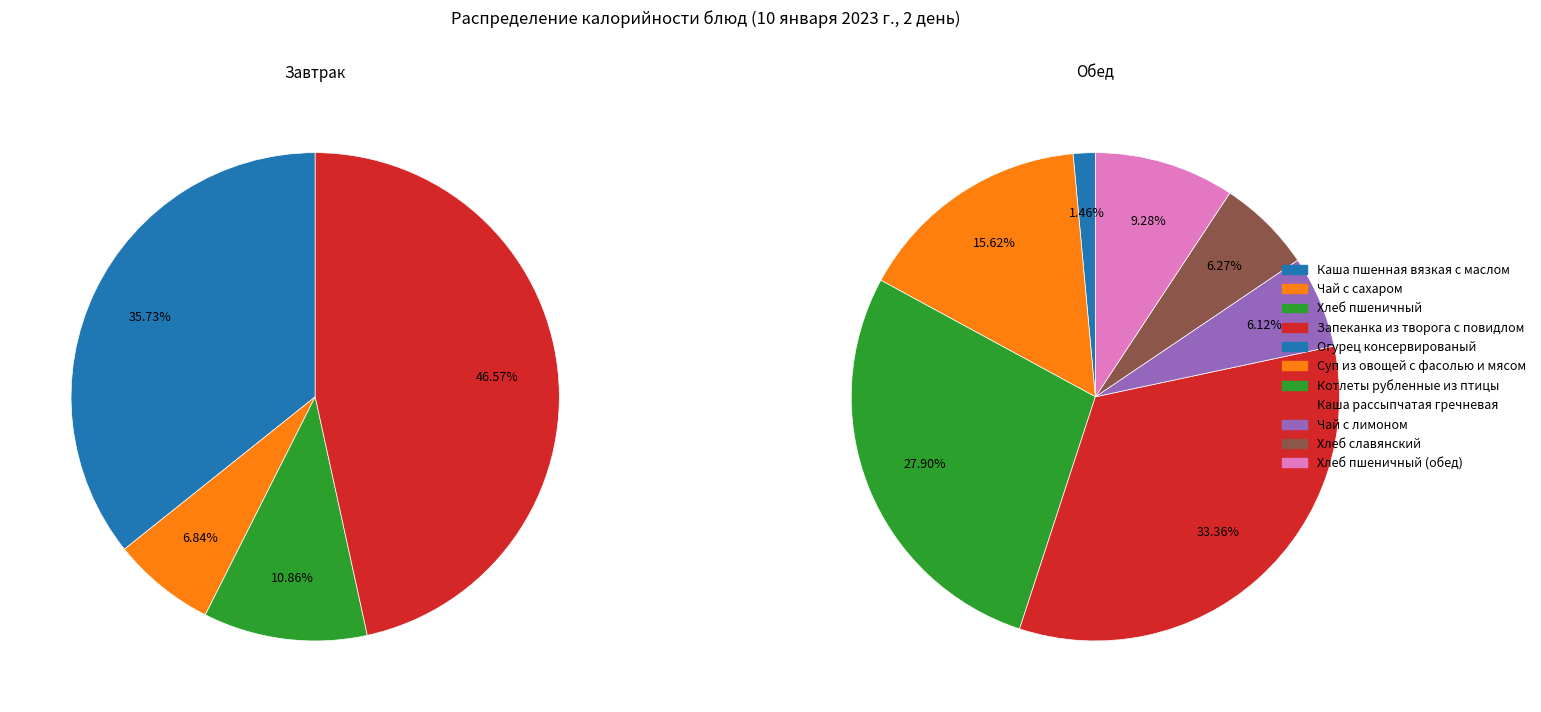

Approximately how many times larger is the value at Завтрак compared to Обед?

0.9